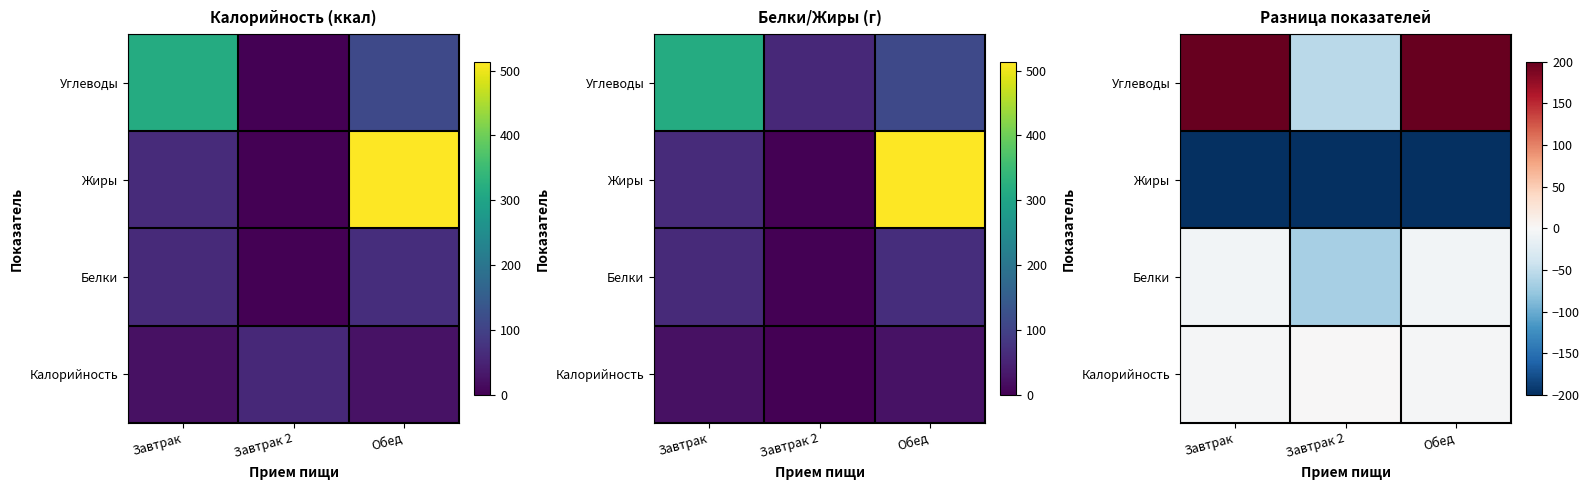

At which label is Жиры closest to -482?

Завтрак